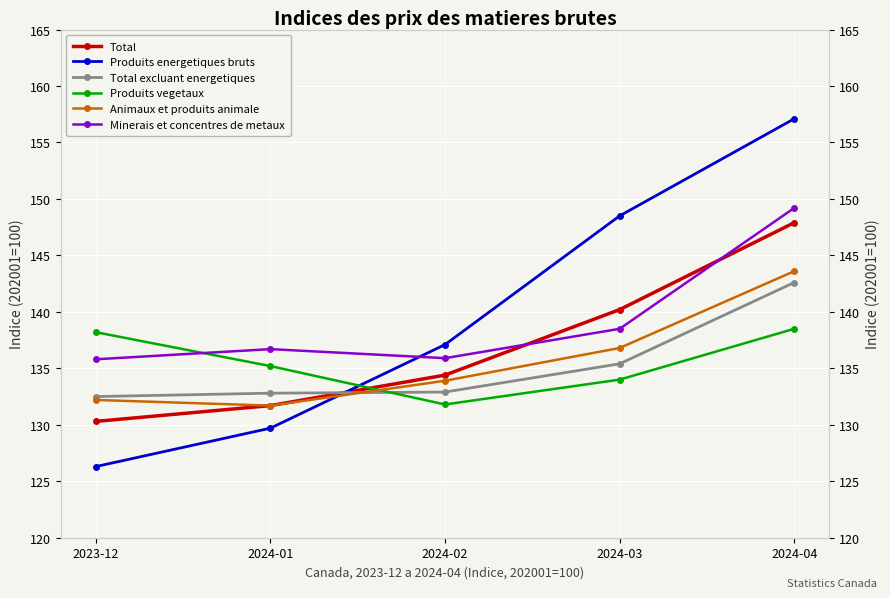

What is the difference between the maximum and second lowest values in the Total excluant energetiques series?

9.8